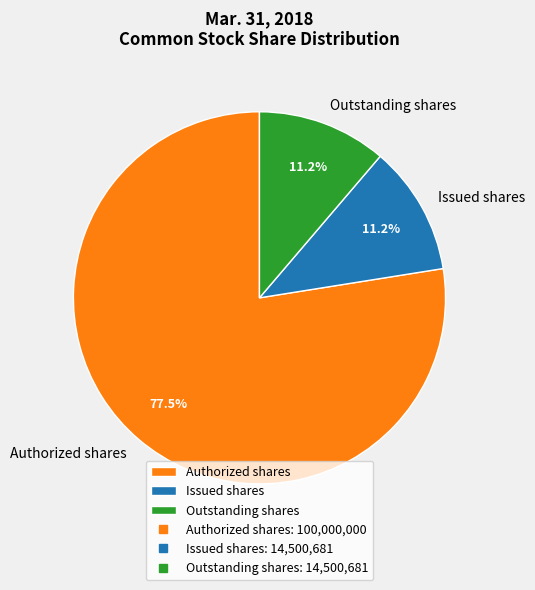

To the nearest percent, what is the difference between the largest and smallest slice percentages?

66%